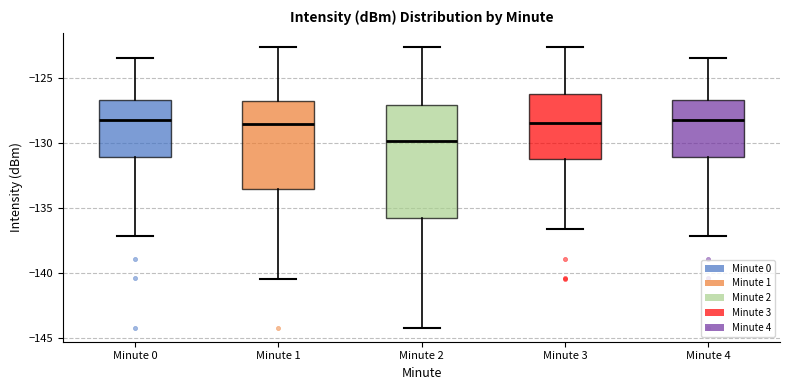

Reading left to right, transcribe this box plot: for each box, give where its median line is, the range the box spans, and where its two whiskers end, as read against the y-axis. The values are not printed on the chart, so give them approximately, as read against the axis.

Minute 0: median -128.0, box -131.0 to -126.5, whiskers -137.0 to -123.5
Minute 1: median -128.5, box -133.5 to -127.0, whiskers -140.5 to -122.5
Minute 2: median -130.0, box -135.5 to -127.0, whiskers -144.0 to -122.5
Minute 3: median -128.5, box -131.0 to -126.5, whiskers -136.5 to -122.5
Minute 4: median -128.0, box -131.0 to -126.5, whiskers -137.0 to -123.5